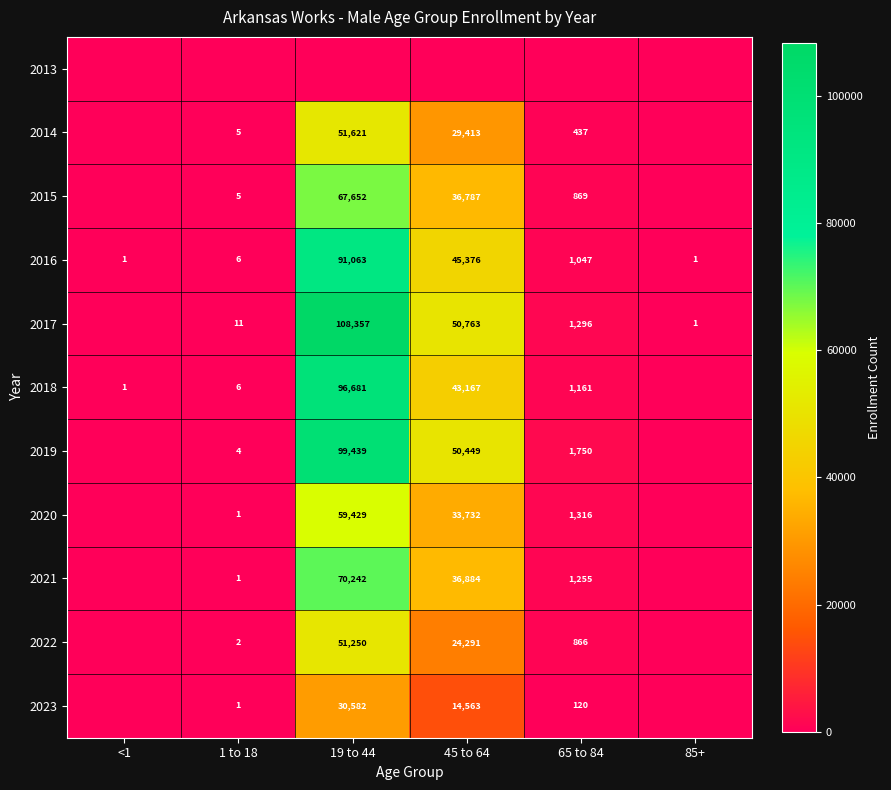

The value of 2022 at 1 to 18 is 4. True or false?

False